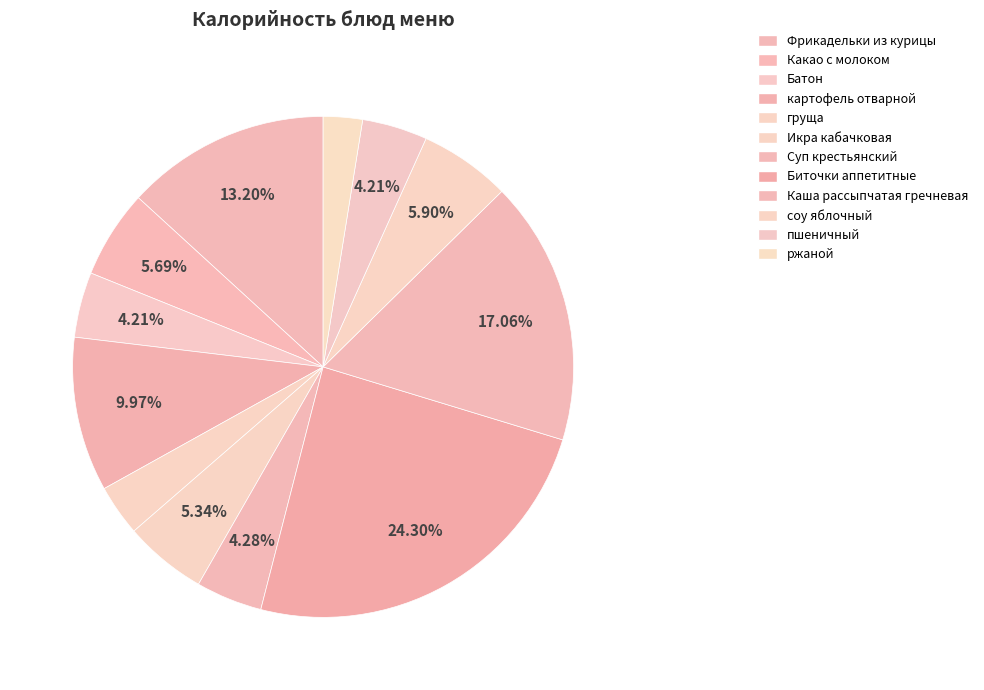

To the nearest percent, what is the combined percentage of Какао с молоком and Батон?

10%